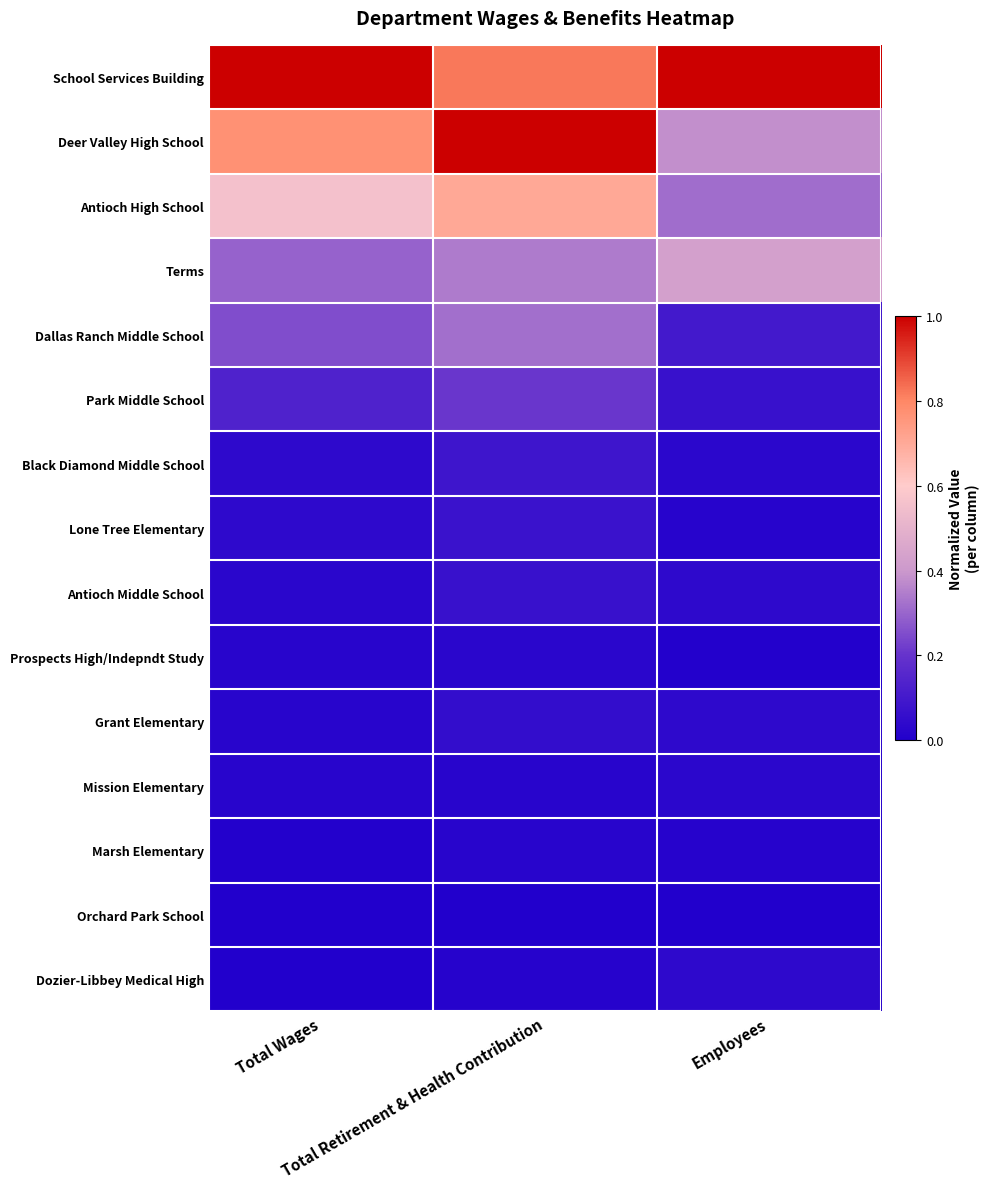

Rank the series at Total Wages from lowest to highest value.

Dozier-Libbey Medical High, Orchard Park School, Marsh Elementary, Mission Elementary, Grant Elementary, Prospects High/Indepndt Study, Antioch Middle School, Lone Tree Elementary, Black Diamond Middle School, Park Middle School, Dallas Ranch Middle School, Terms, Antioch High School, Deer Valley High School, School Services Building